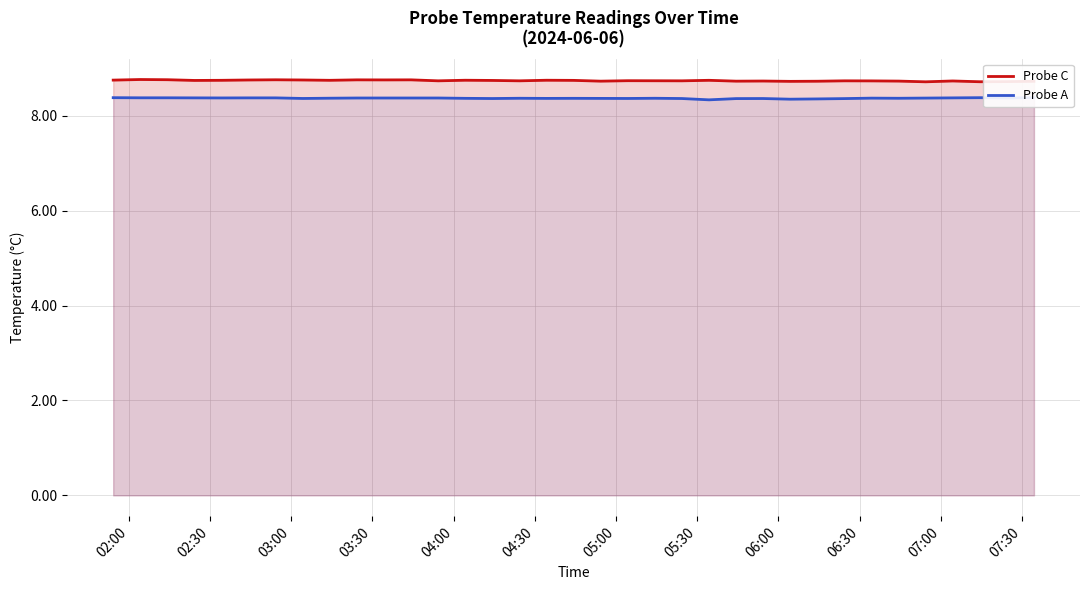

What is the lowest value of the Probe C series?

8.7